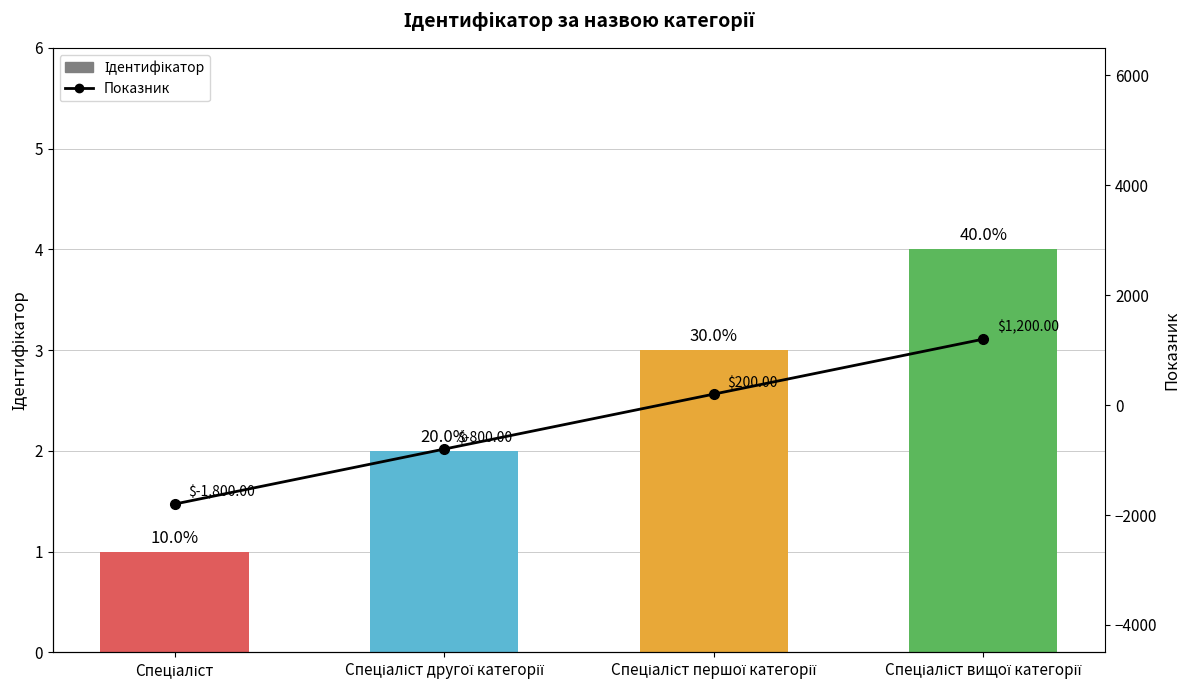

The value of Ідентифікатор at Спеціаліст другої категорії is 1. True or false?

False